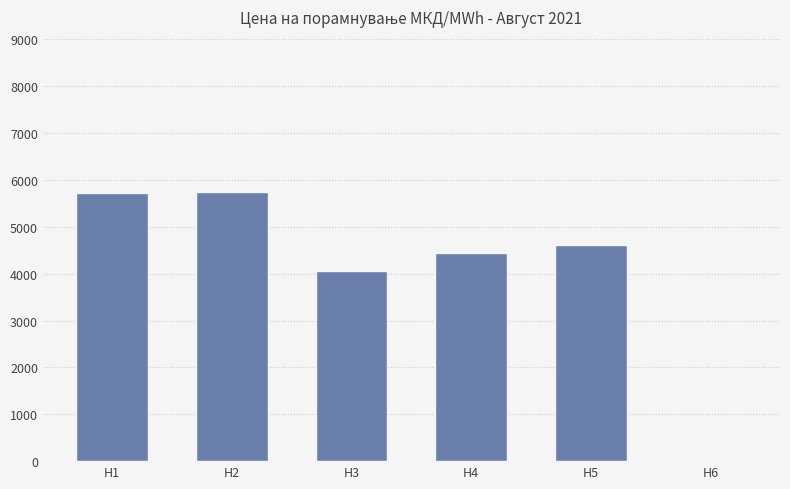

What is the change in value from H3 to H6?

-4060.0